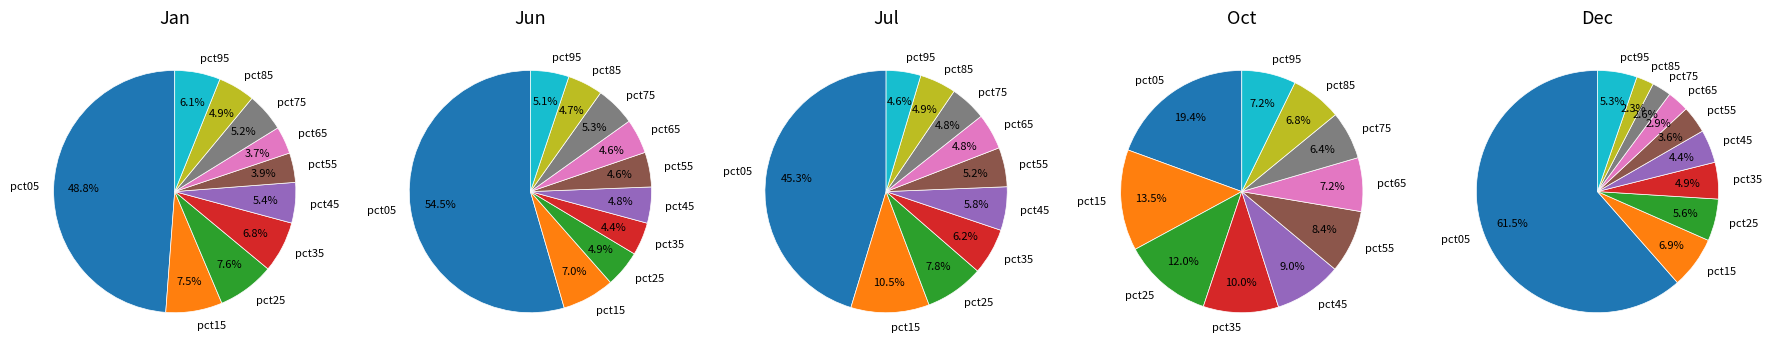

Which has a higher value, pct75 or pct25?

pct25